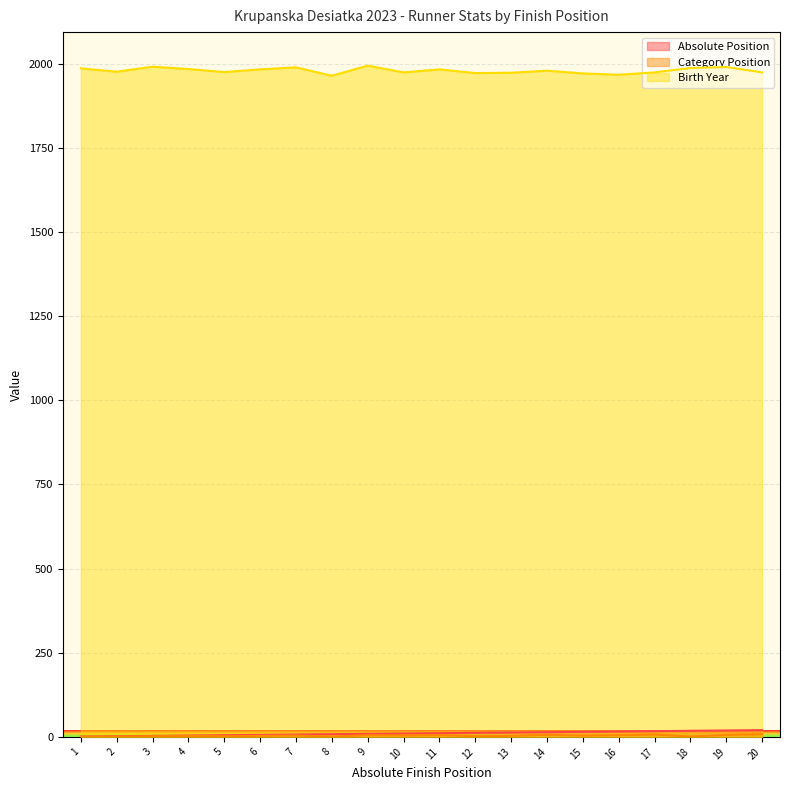

Reading right to left, list all the values displayed in this chart.

Absolute Position: 20	19	18	17	16	15	14	13	12	11	10	9	8	7	6	5	4	3	2	1
Category Position: 8	6	1	7	5	4	6	3	2	5	4	5	1	4	3	2	3	2	1	1
Birth Year: 1974	1990	1987	1974	1967	1971	1979	1973	1972	1983	1974	1994	1964	1989	1983	1975	1984	1991	1976	1986